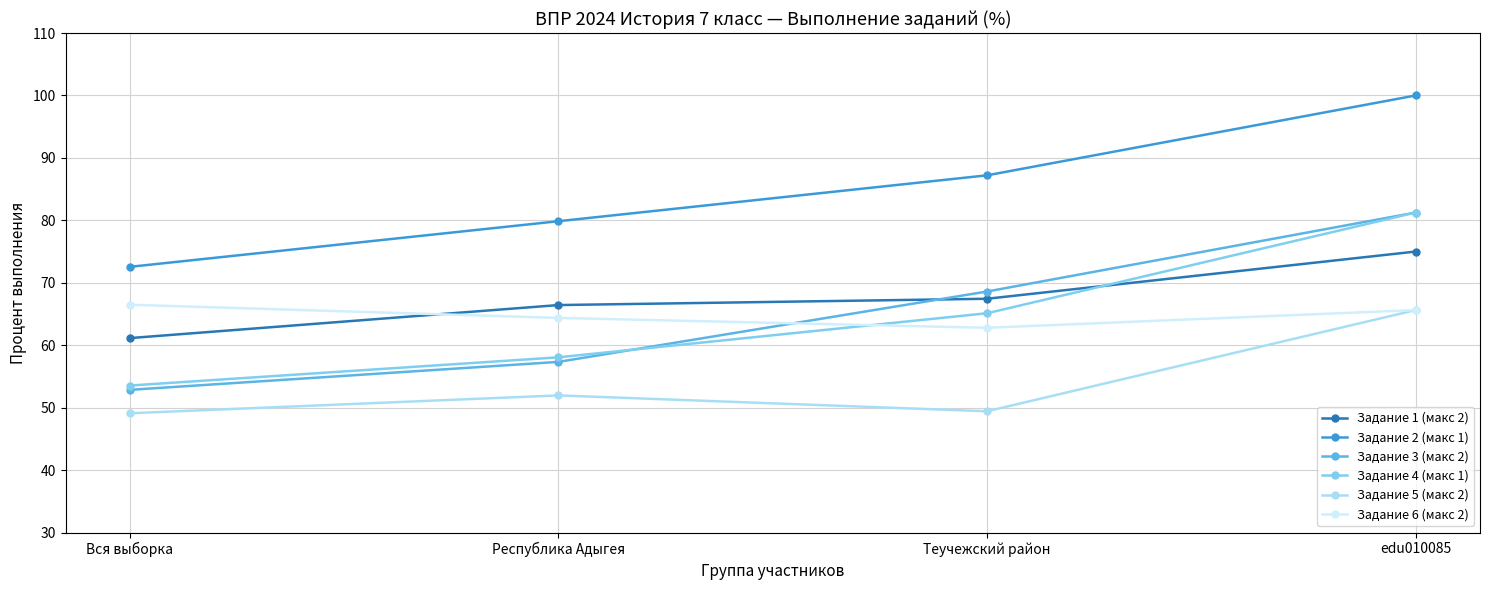

What is the difference between the maximum and minimum values in the Задание 4 (макс 1) series?

27.7